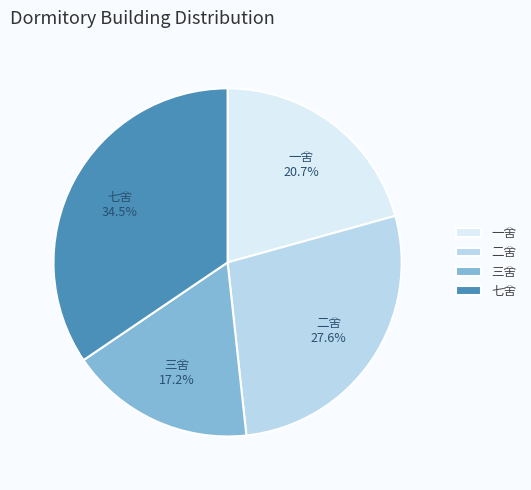

Combined, do 三舍 and 一舍 account for over 50%?

No